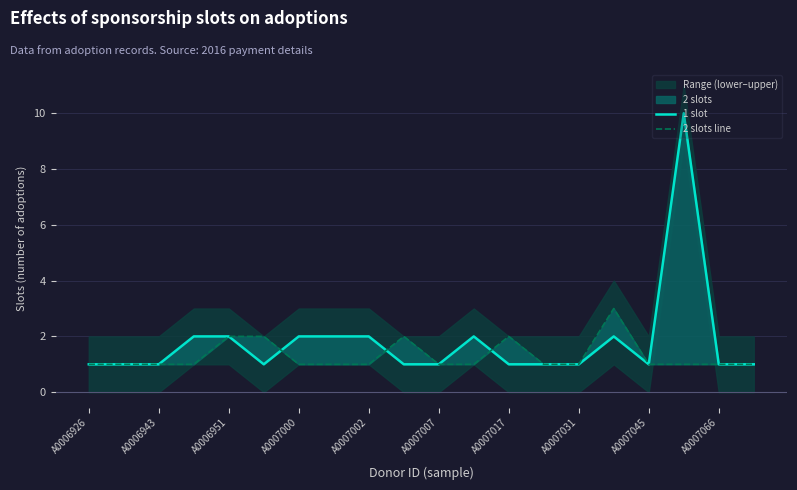

Reading left to right, transcribe all the data shown in this chart.

1 slot: 1	1	1	2	2	1	2	2	2	1	1	2	1	1	1	2	1	10	1	1
2 slots line: 1	1	1	1	2	2	1	1	1	2	1	1	2	1	1	3	1	1	1	1